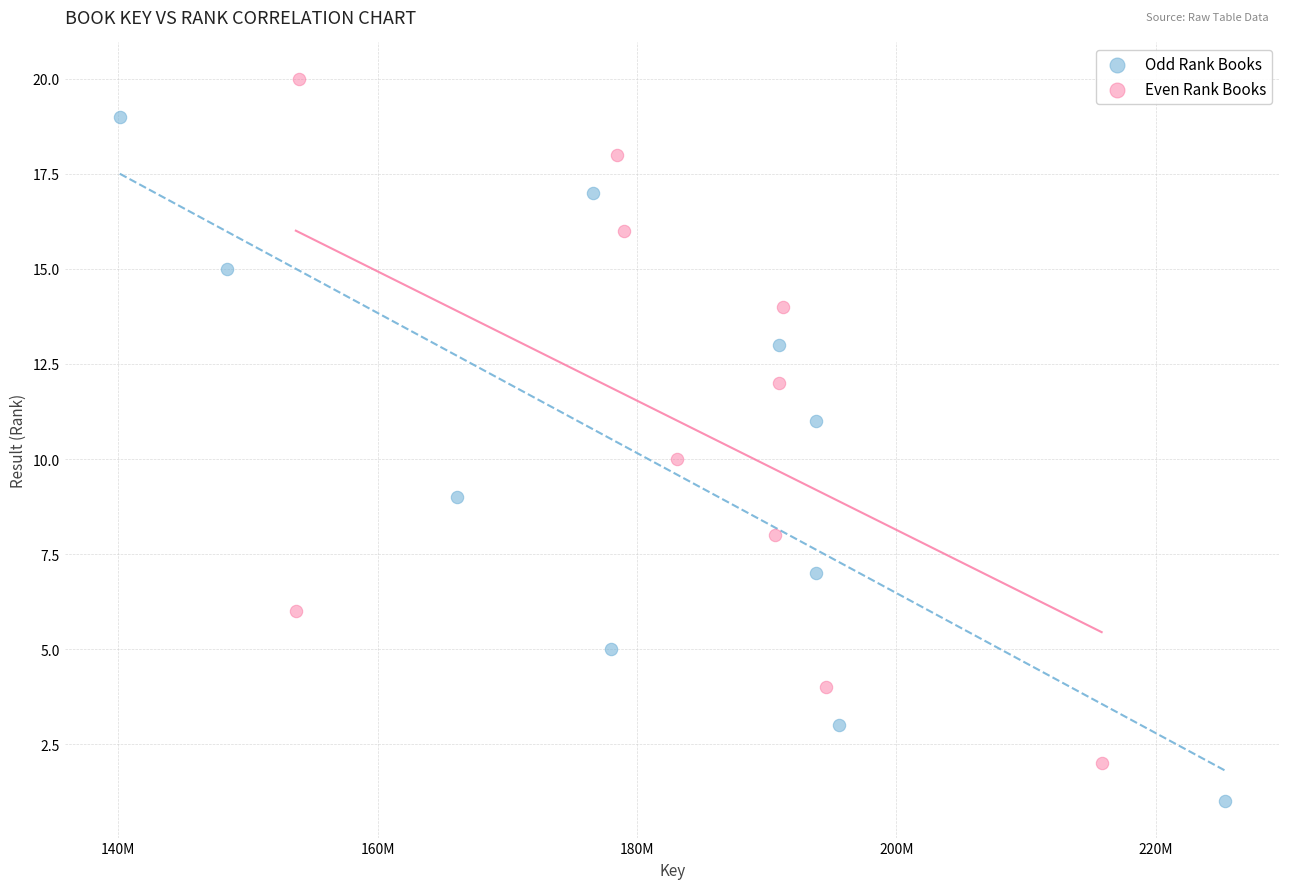

Which series contains the highest Y value?

Even Rank Books